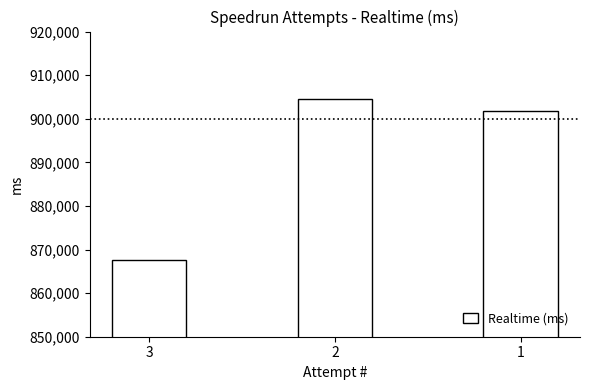

Which category has the highest value across all series?

2